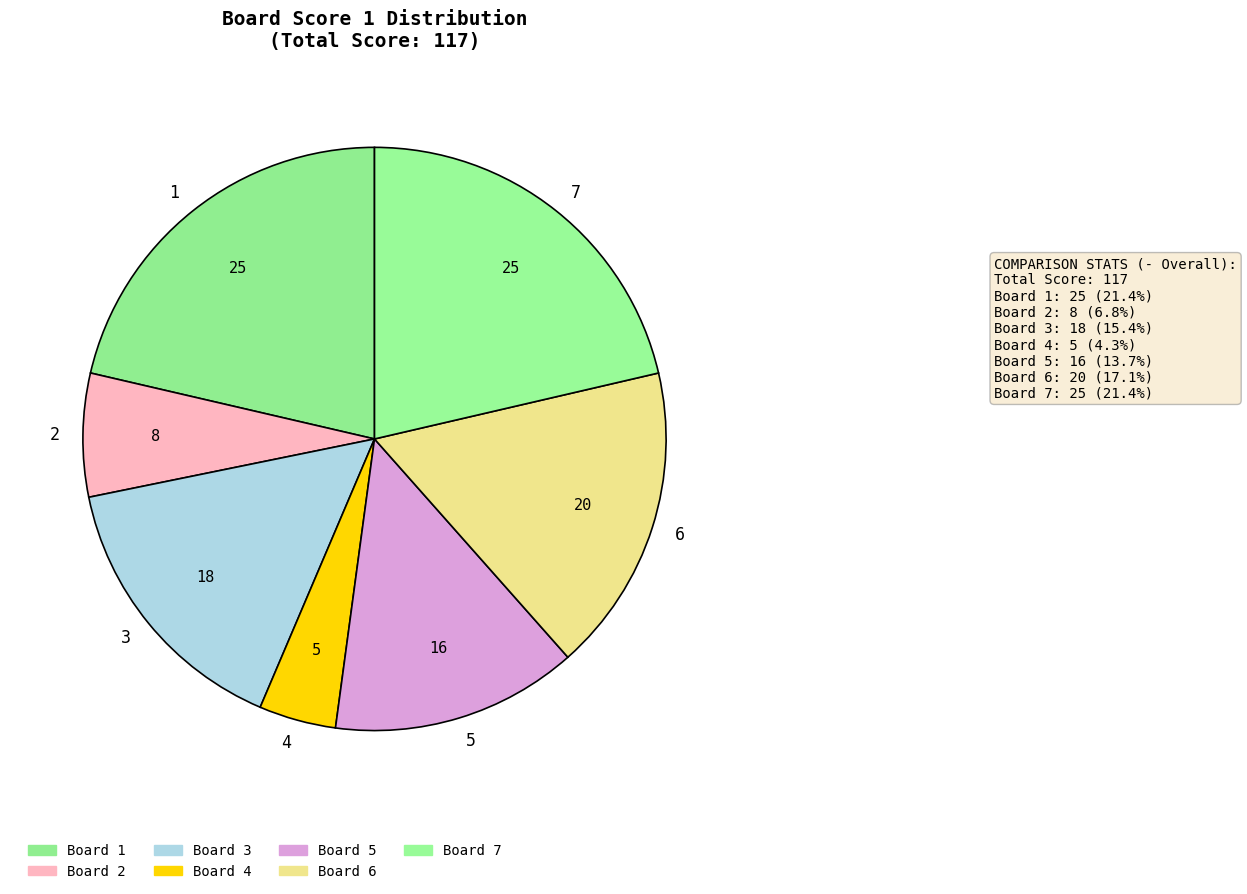

Is it true that 6 is 29% of the pie?

False